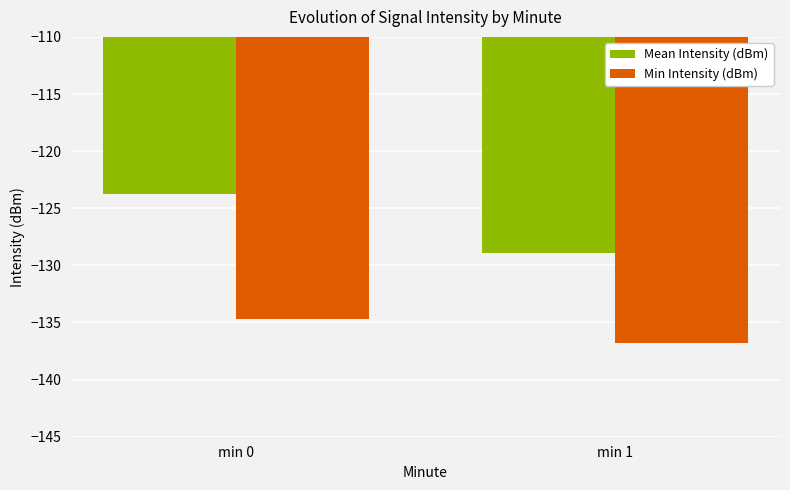

Is it true that Min Intensity (dBm) equals -68.0 at min 1?

False